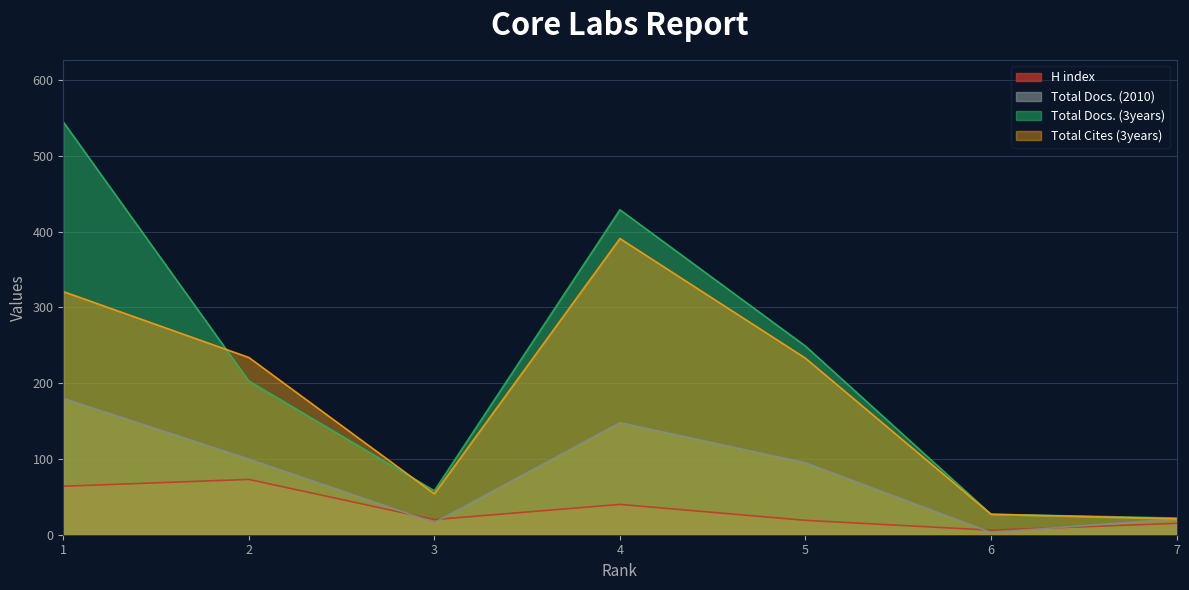

What is the spread (max minus min) of values at 6?

24